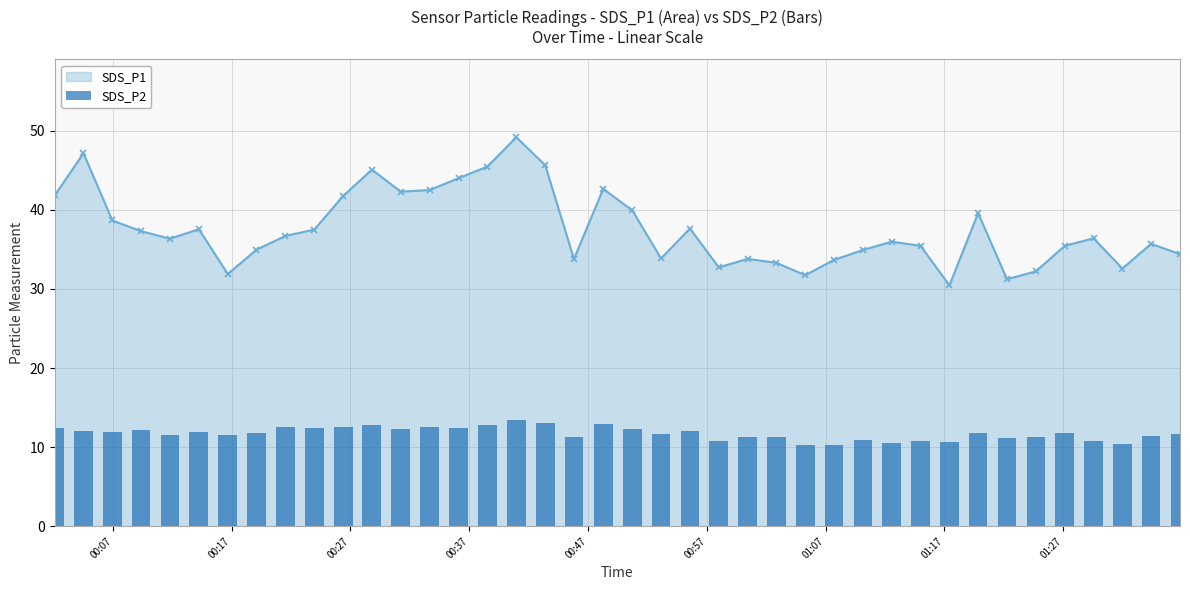

True or false: SDS_P1 has more than 1 points higher than both neighbors.

True